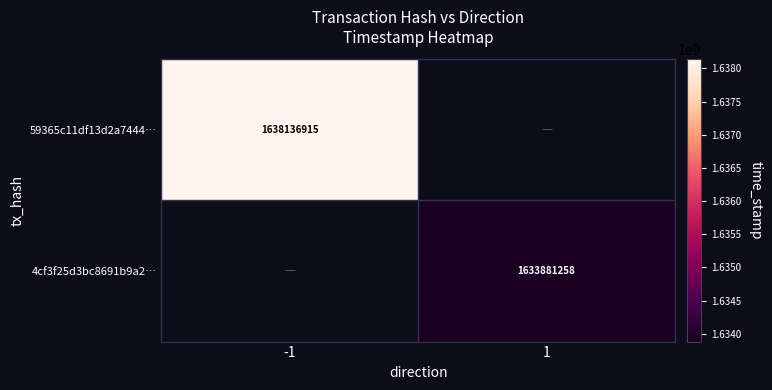

True or false: 4cf3f25d3bc8691b9a2… has a value of 2752149427 at 1.

False